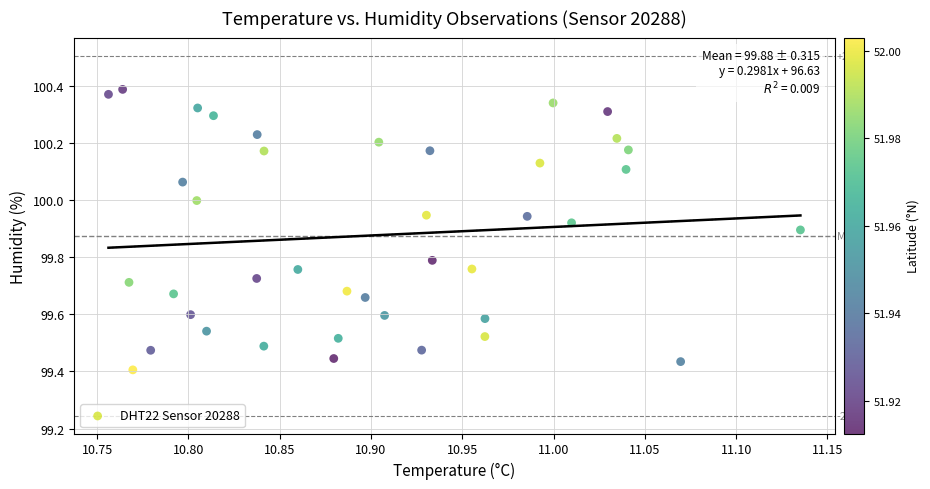

What is the range of Y values (max minus min)?

1.0